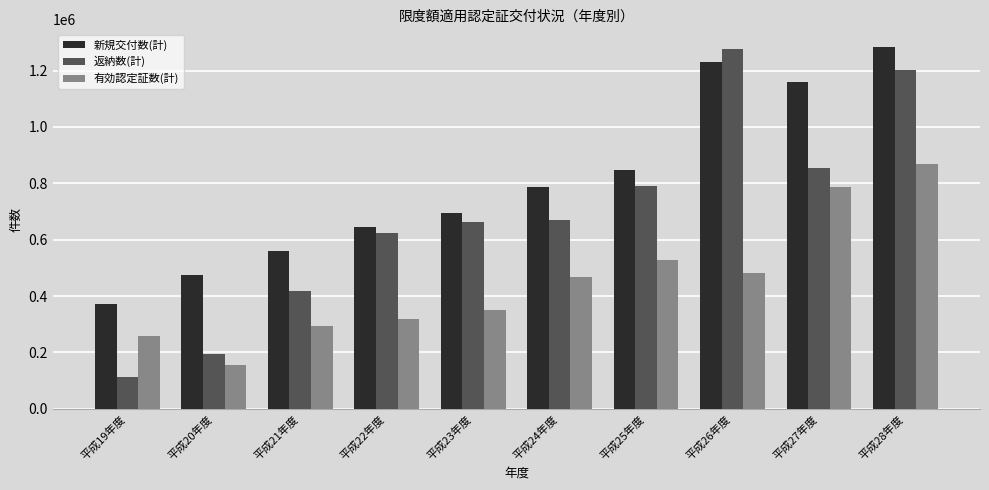

At how many categories does at least one series exceed 1209635?

2